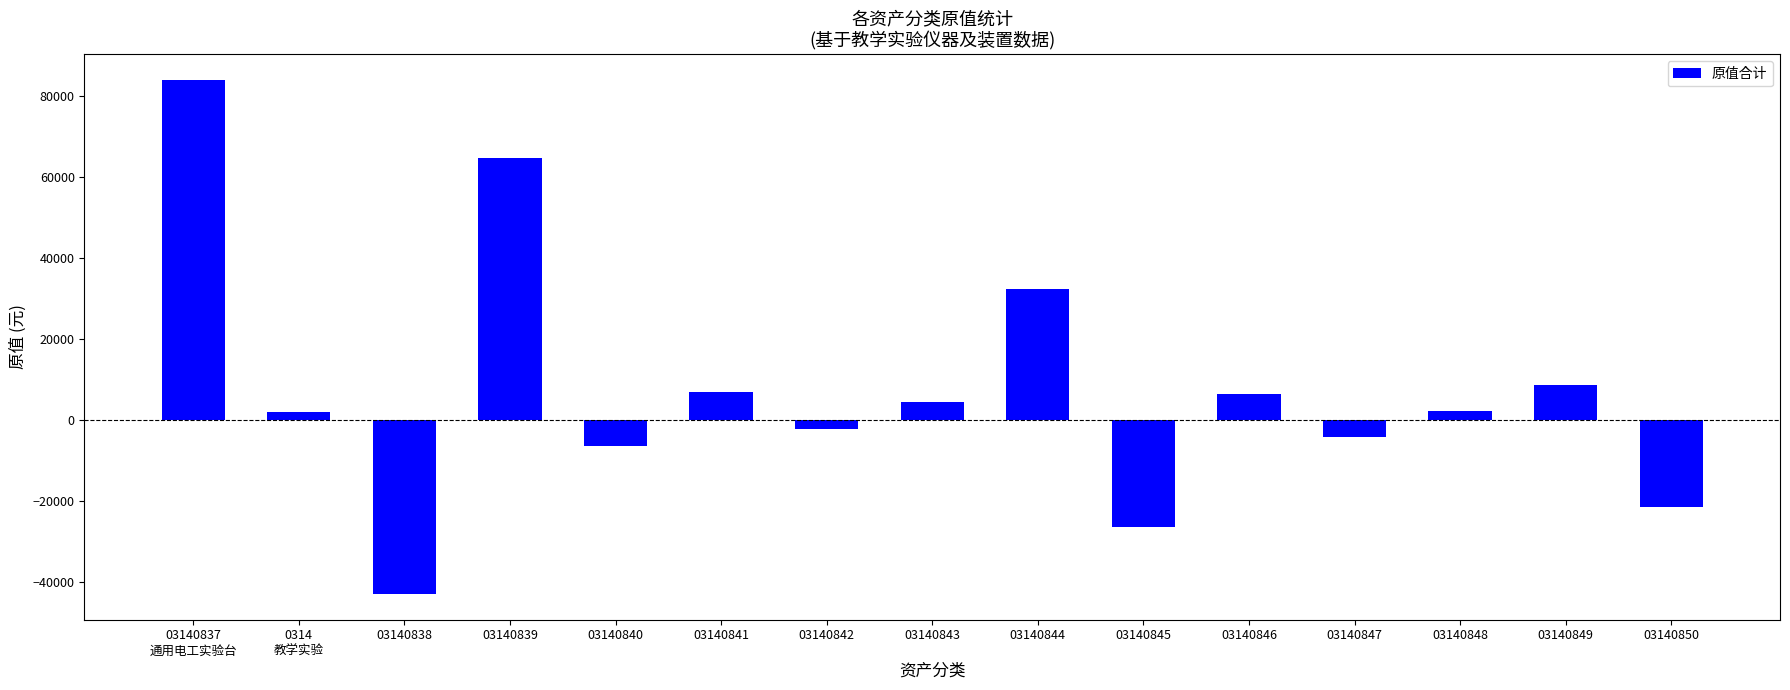

Does the chart contain any negative values?

Yes